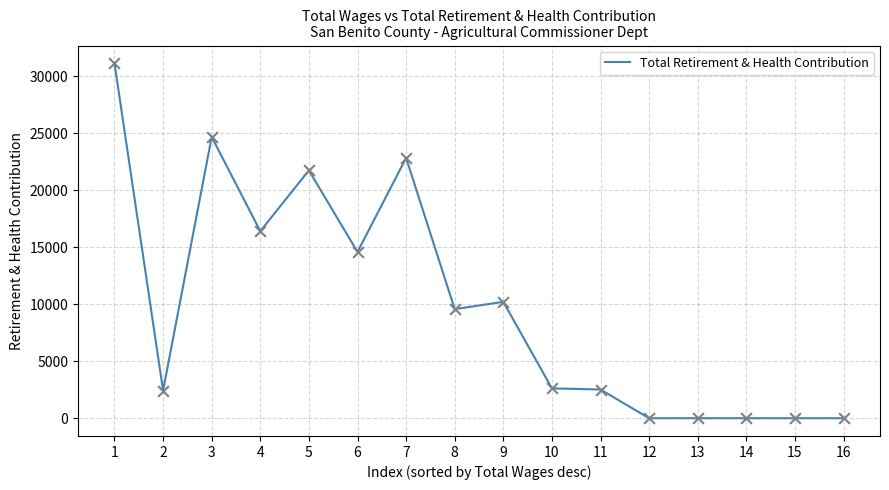

What is the change in value from 5 to 15?

-21733